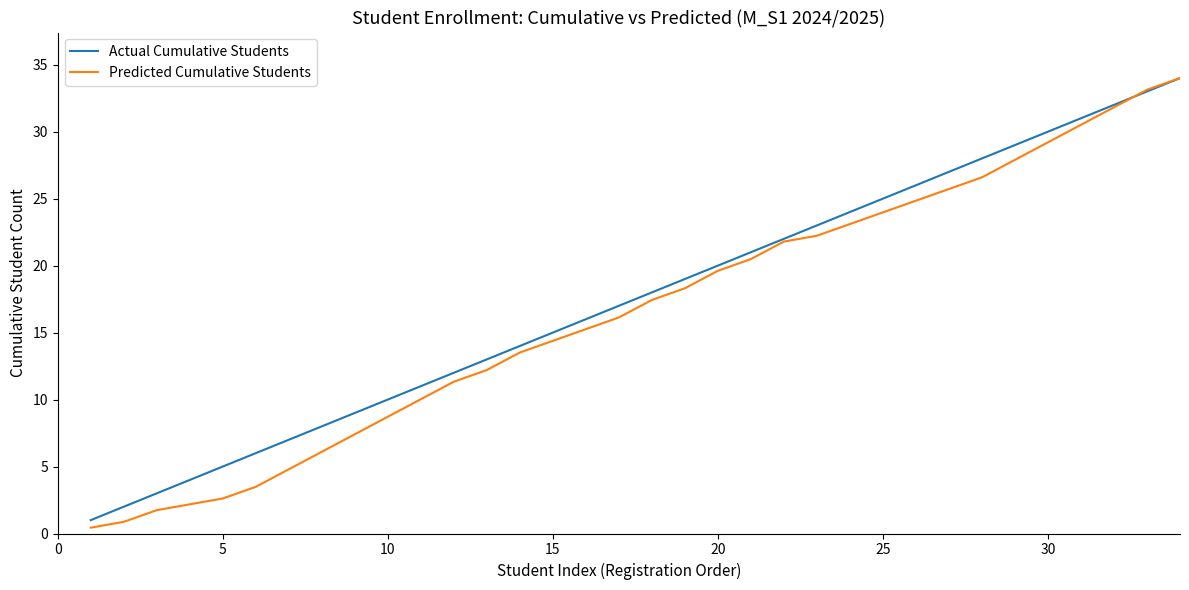

What is the value of the Actual Cumulative Students point at the 27th from the left?

27.0